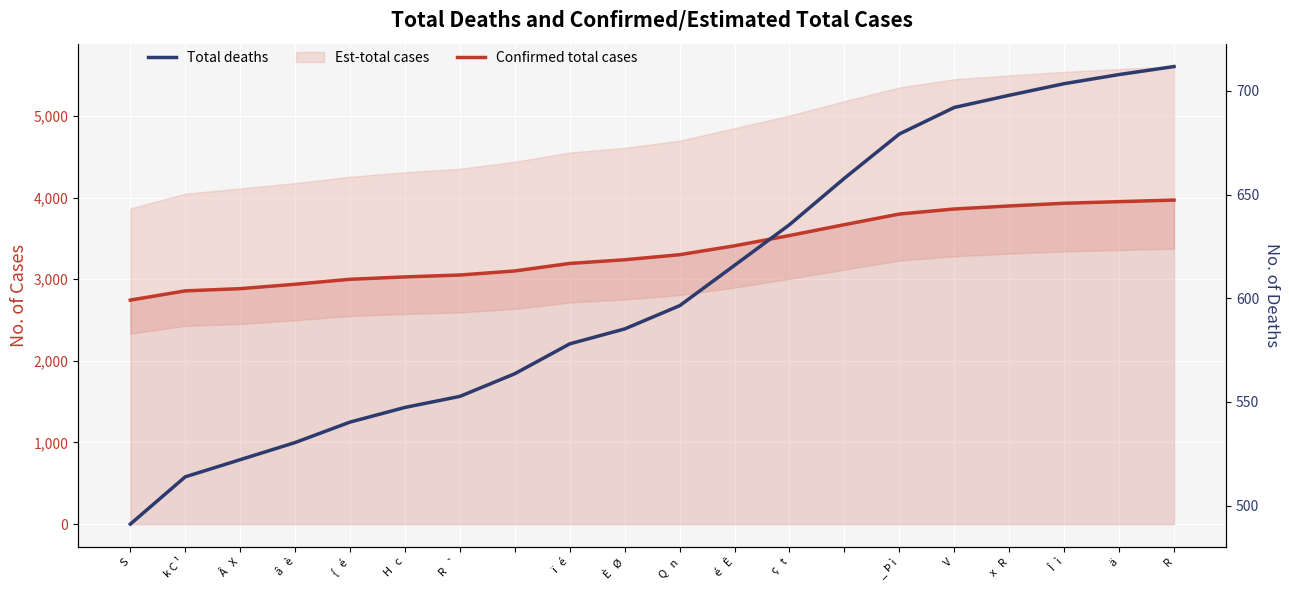

The Confirmed total cases series shows 3798.0 at _ Þ ì. True or false?

True